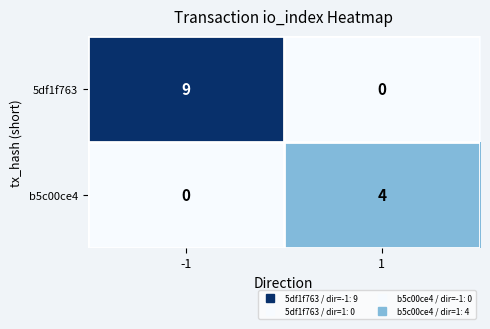

What is the difference between the highest and lowest values at 1?

4